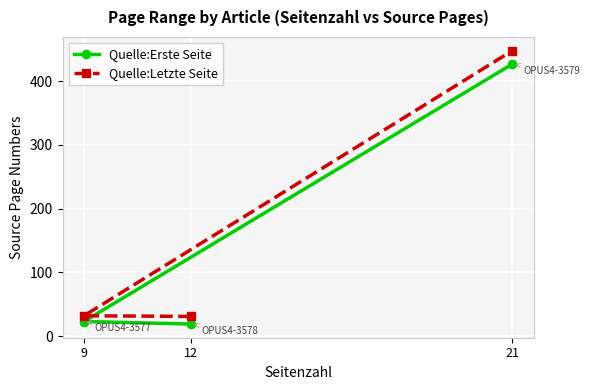

What is the total value across all series at 21?

875